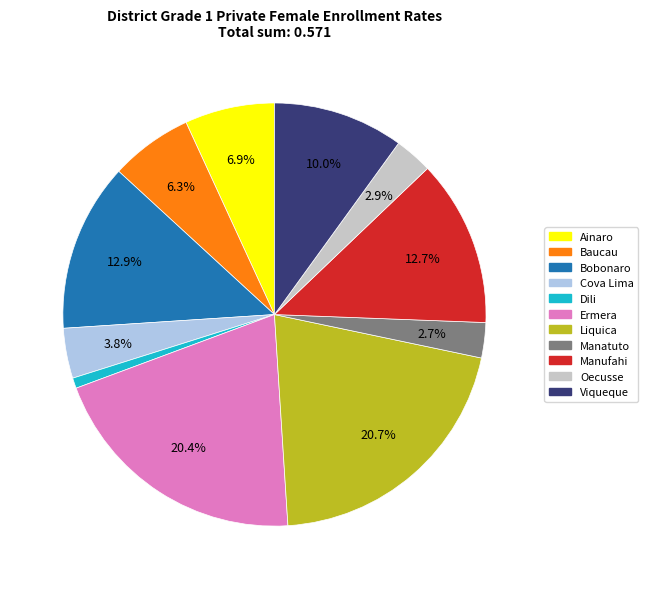

To the nearest percent, what is the difference between the Oecusse and Cova Lima slice percentages?

1%